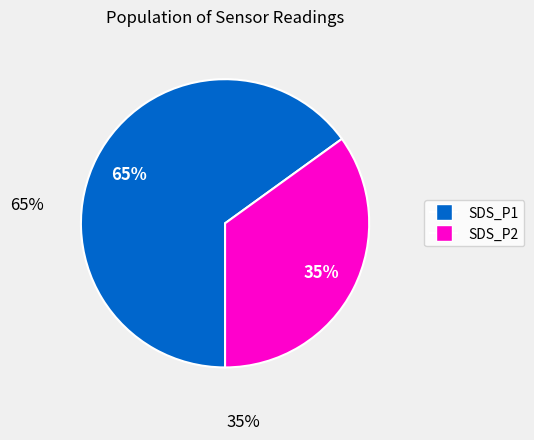

Is it true that SDS_P1 is 65% of the pie?

True